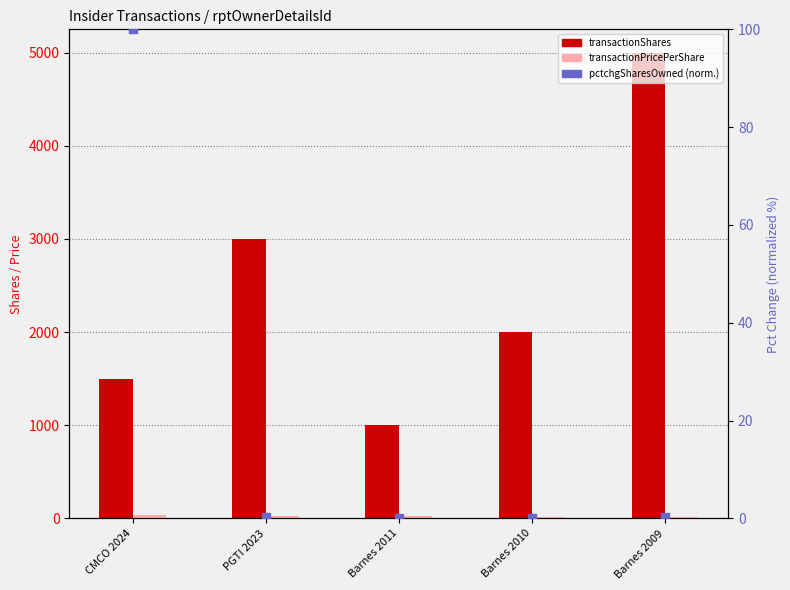

Which series has the largest Y range (max minus min)?

transactionShares